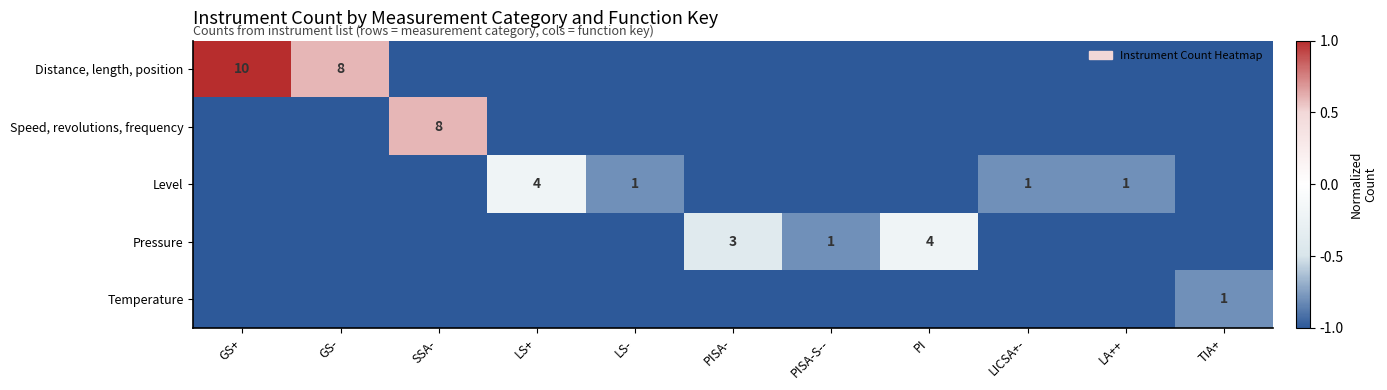

True or false: Level has a value of -0.1 at LS+.

False